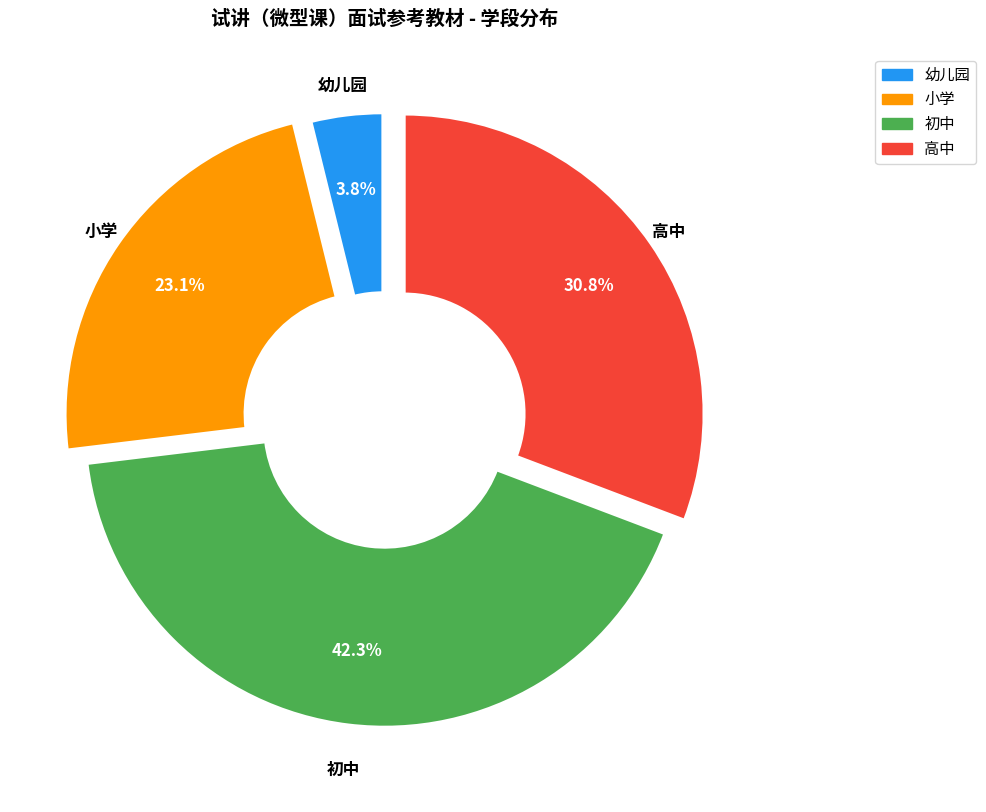

To the nearest percent, what portion does 小学 represent?

23%